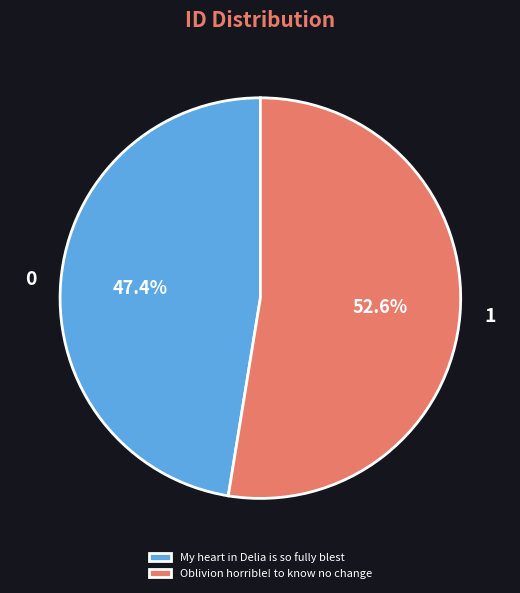

What percentage is the Oblivion horrible! to know no change slice, to the nearest percent?

53%